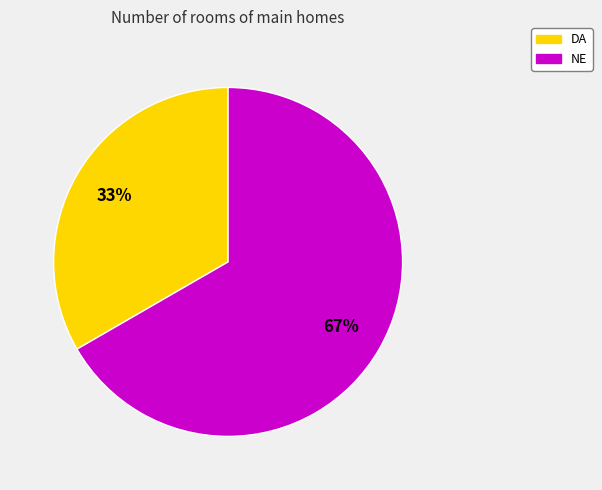

Which slice is the smallest?

DA